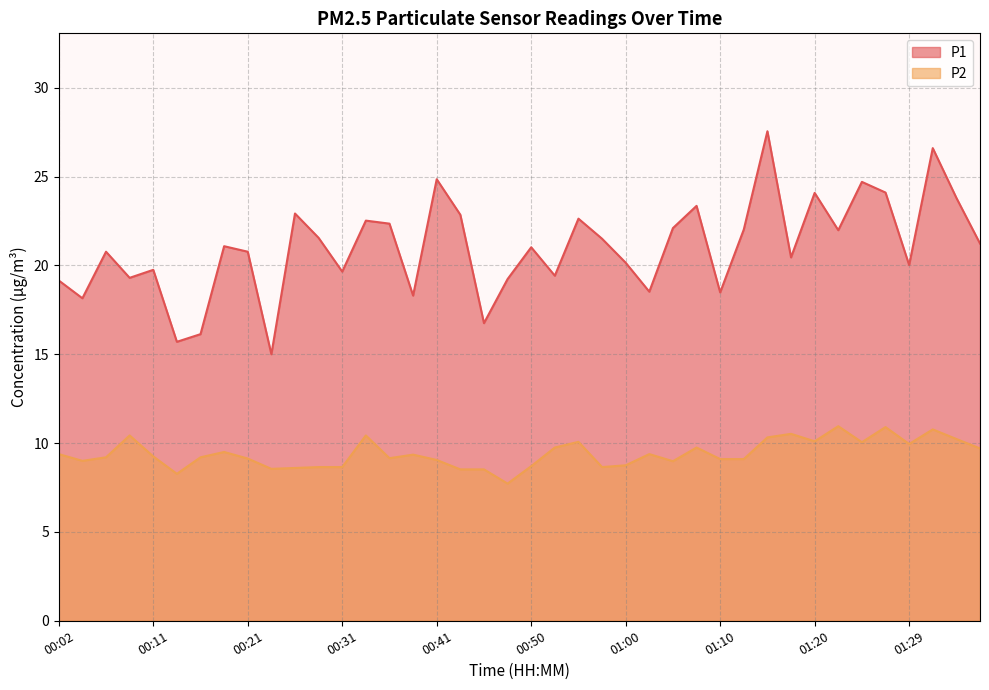

Which series changed the most between 00:38 and 00:41?

P1